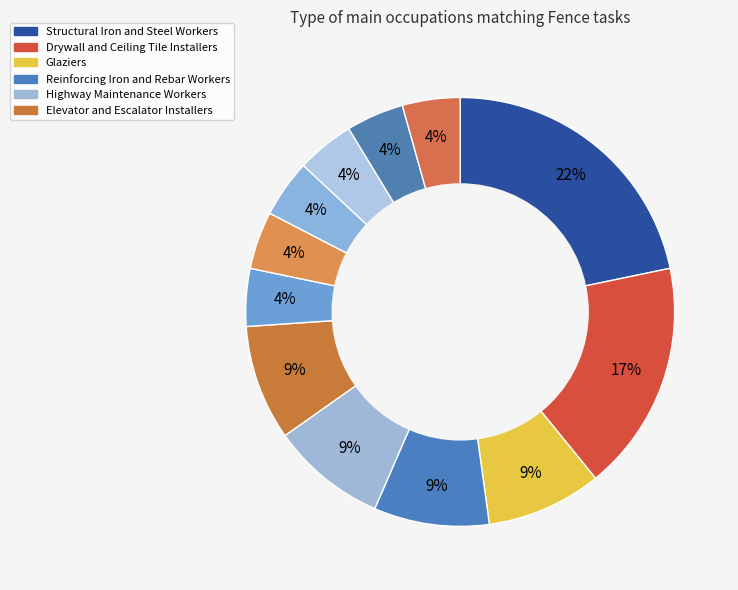

Rank the categories by value from highest to lowest.

Structural Iron and Steel Workers, Drywall and Ceiling Tile Installers, Glaziers, Reinforcing Iron and Rebar Workers, Highway Maintenance Workers, Elevator and Escalator Installers, Insulation Workers, Mechanical, Roof Bolters, Mining, Cement Masons and Concrete Finishers, Landscaping and Groundskeeping Workers, Boilermakers, Tapers